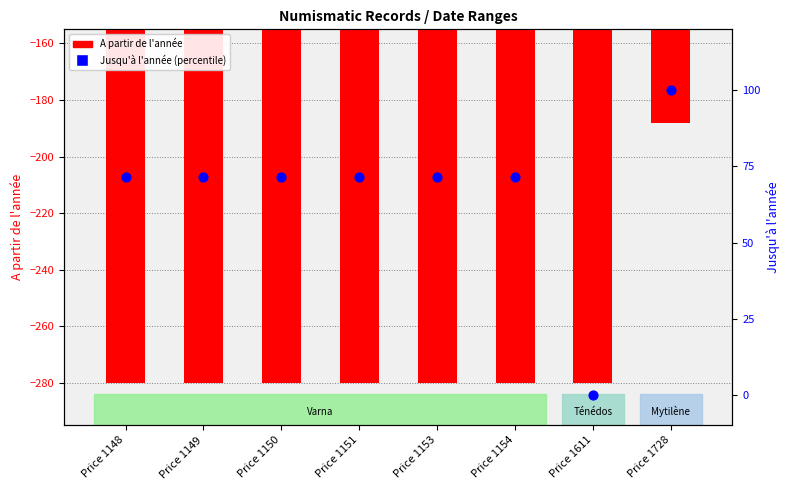

What are all the series names shown in the legend?

A partir de l'année, Jusqu'à l'année (percentile)